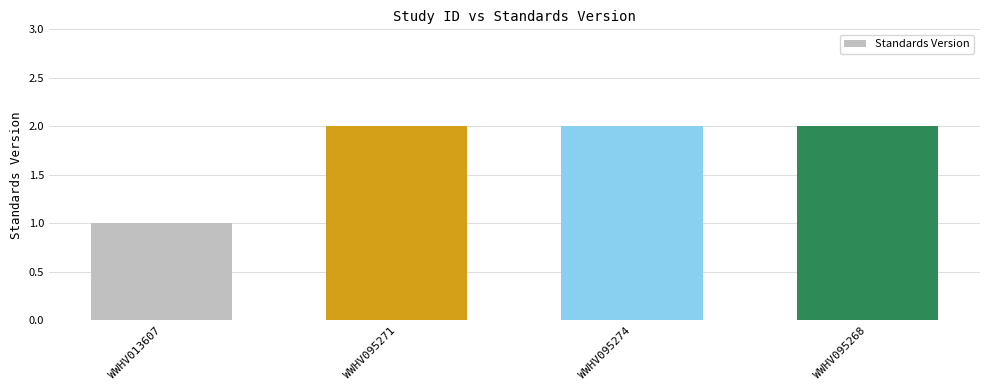

Read the value at WWHV095271.

2